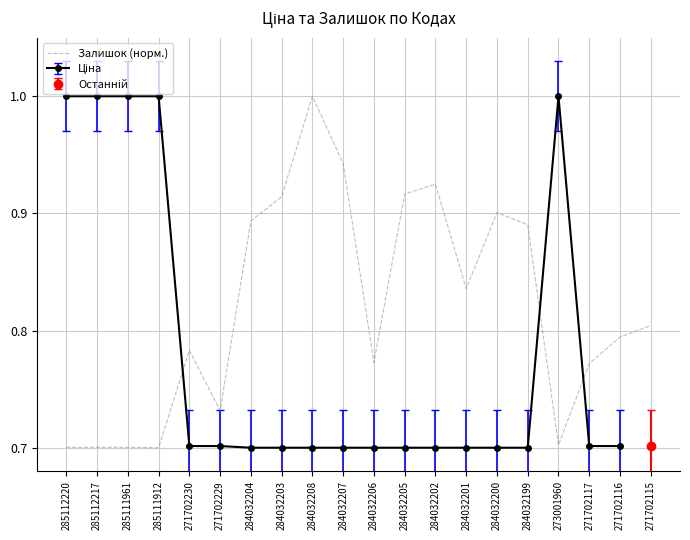

True or false: the data shows 0.8 at 271702230.

True